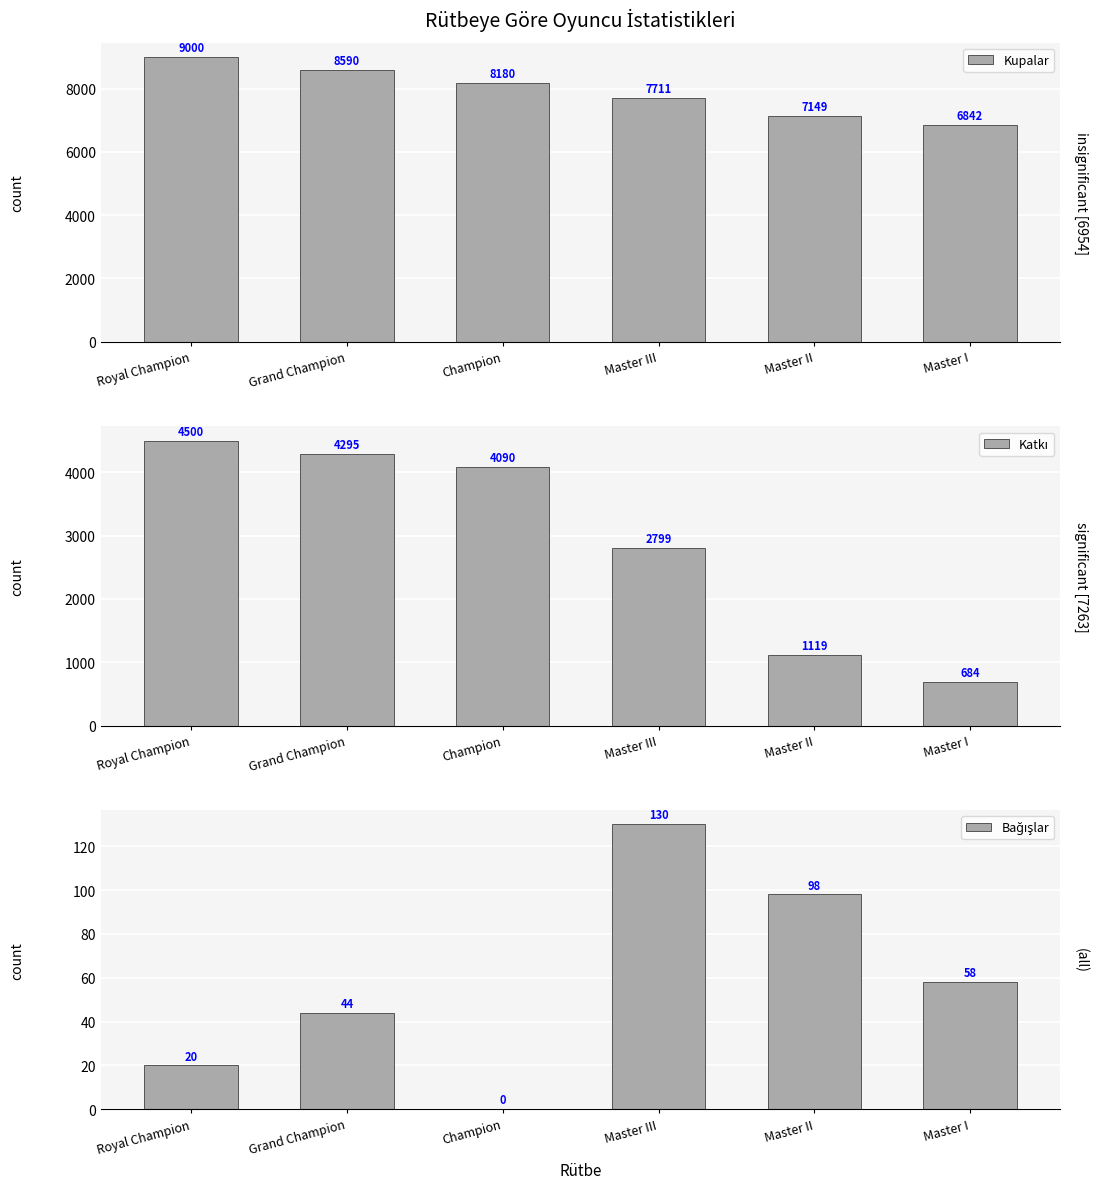

What are all the series names shown in the legend?

Kupalar, Katkı, Bağışlar